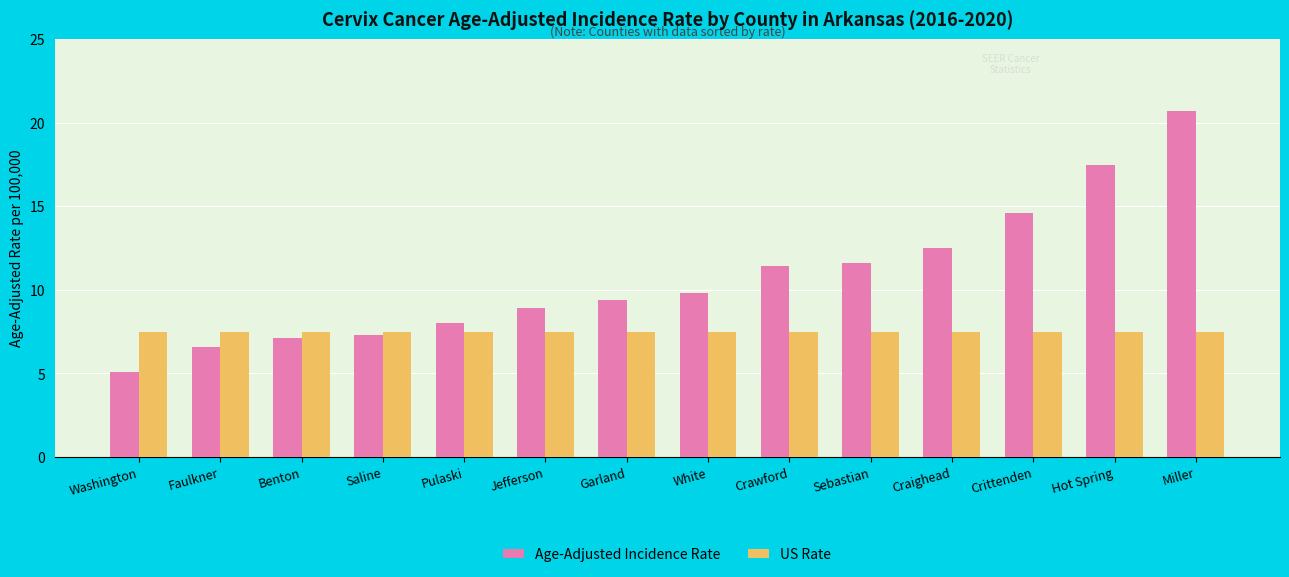

At which category does the chart reach its minimum across all series?

Washington